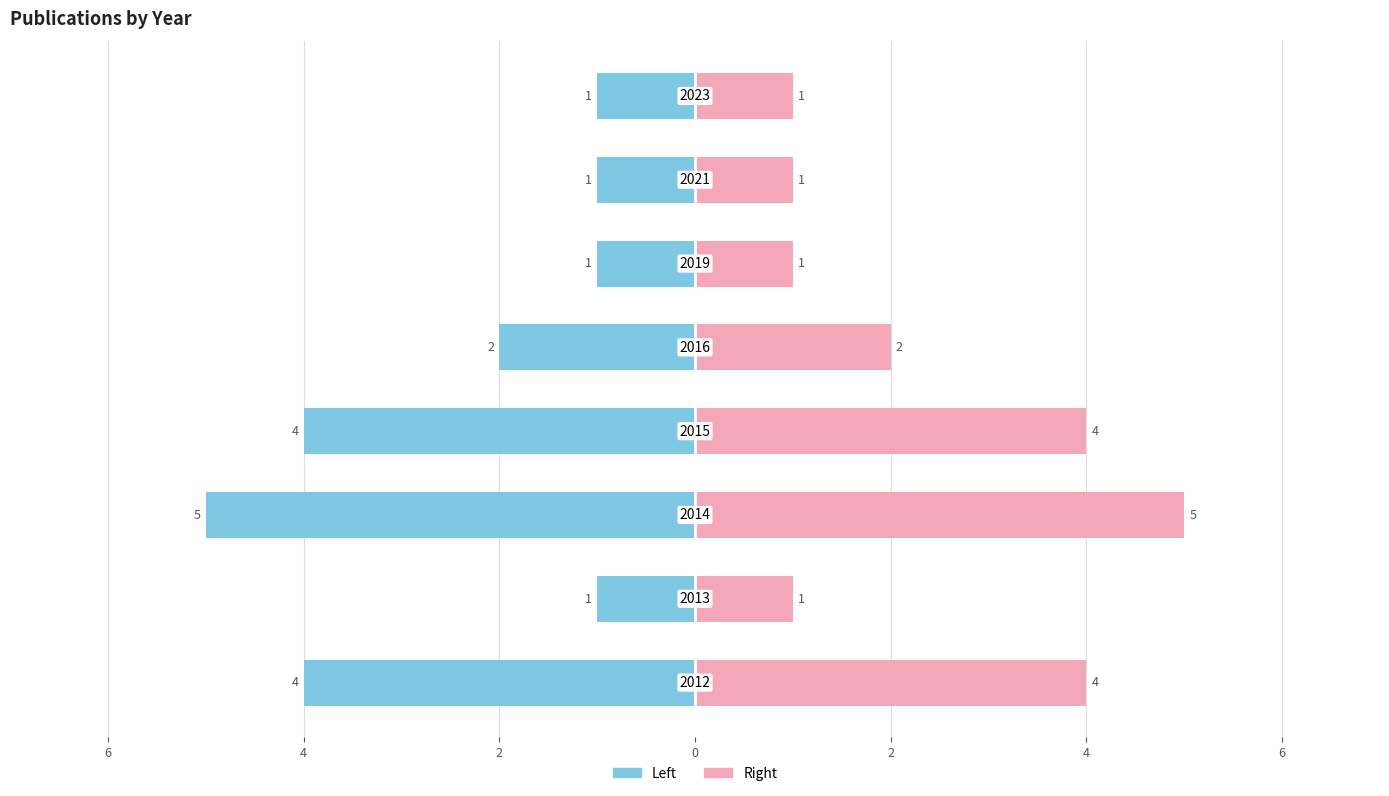

Reading left to right, transcribe all the data shown in this chart.

Publications (Left): -4	-1	-5	-4	-2	-1	-1	-1
Publications (Right): 4	1	5	4	2	1	1	1